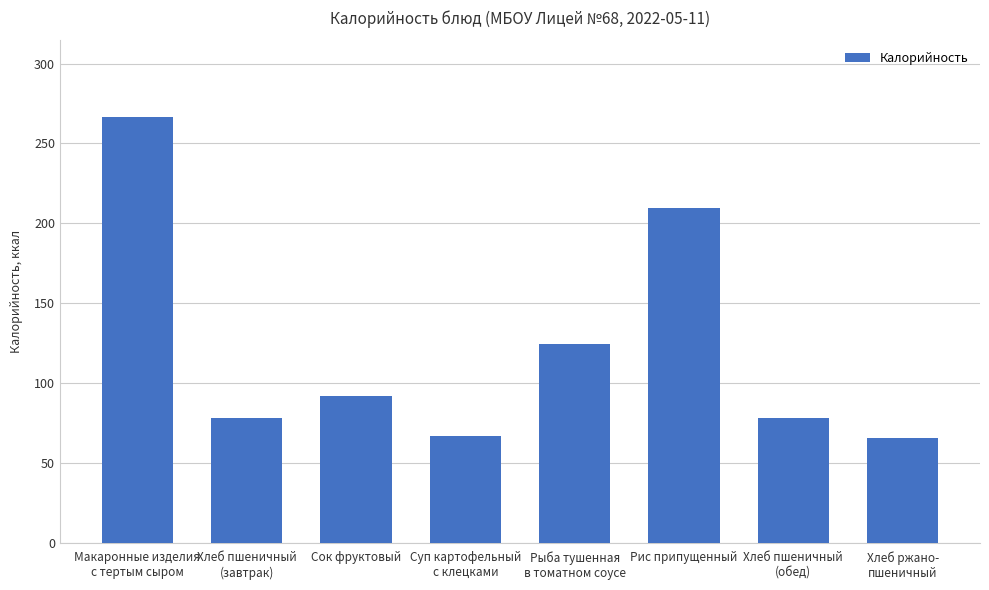

What is the value of the 5th bar from the left?

124.6